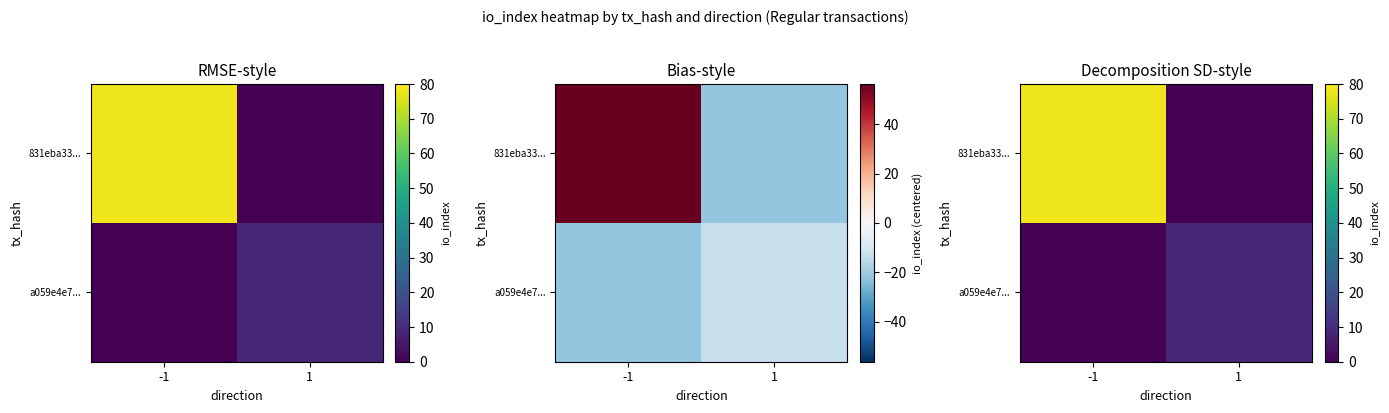

Rank the series by their average value, from lowest to highest.

a059e4e7..., 831eba33...